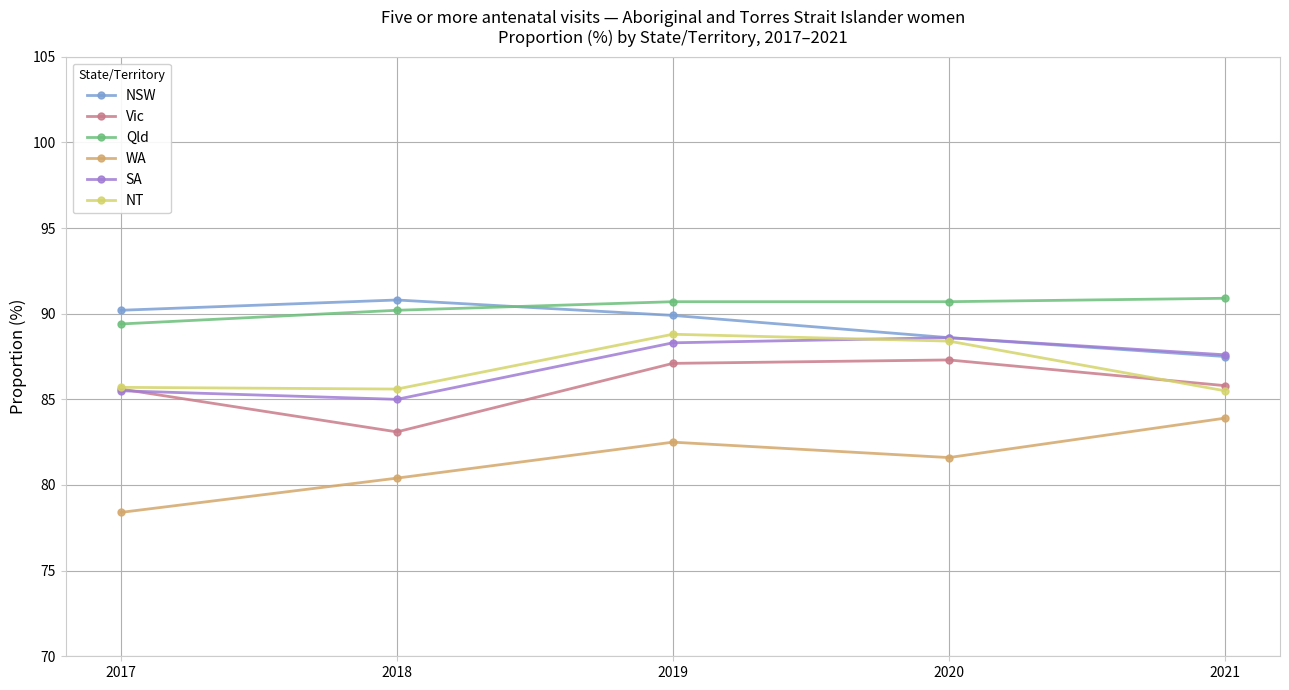

What is the greatest value displayed?

90.9